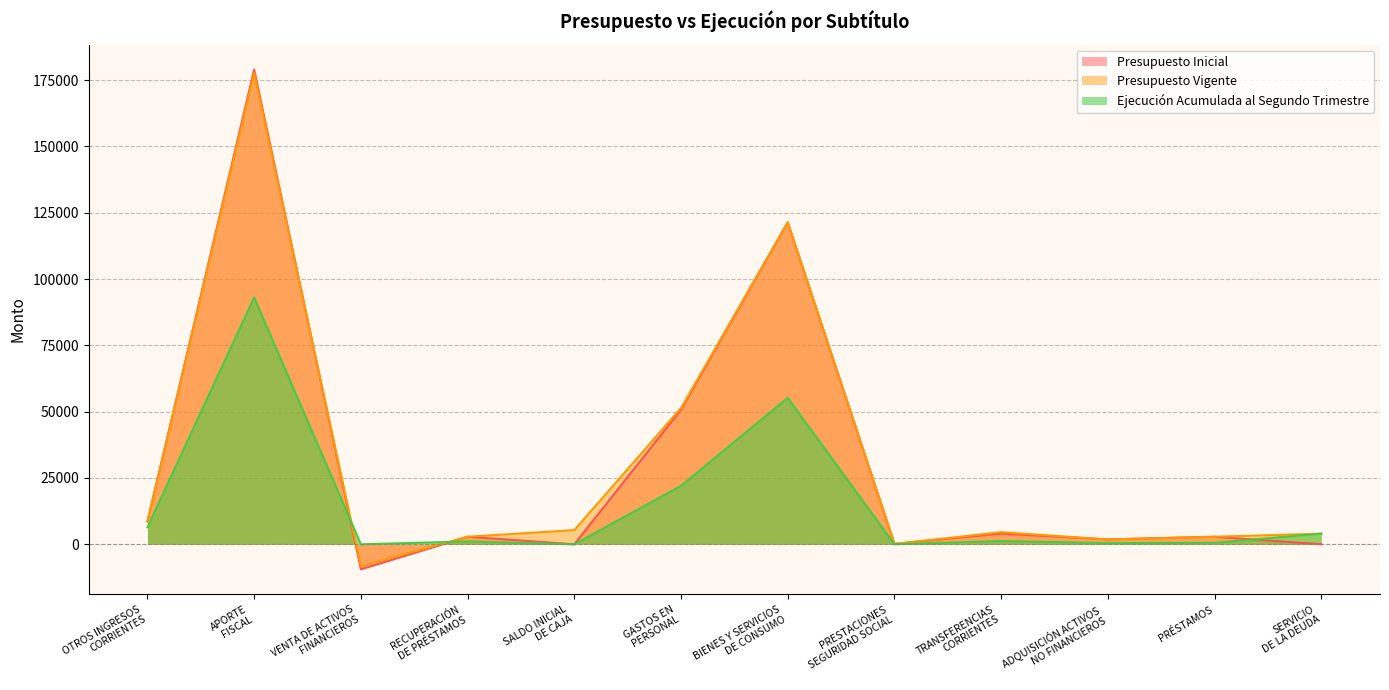

What position from the left is TRANSFERENCIAS
CORRIENTES?

9